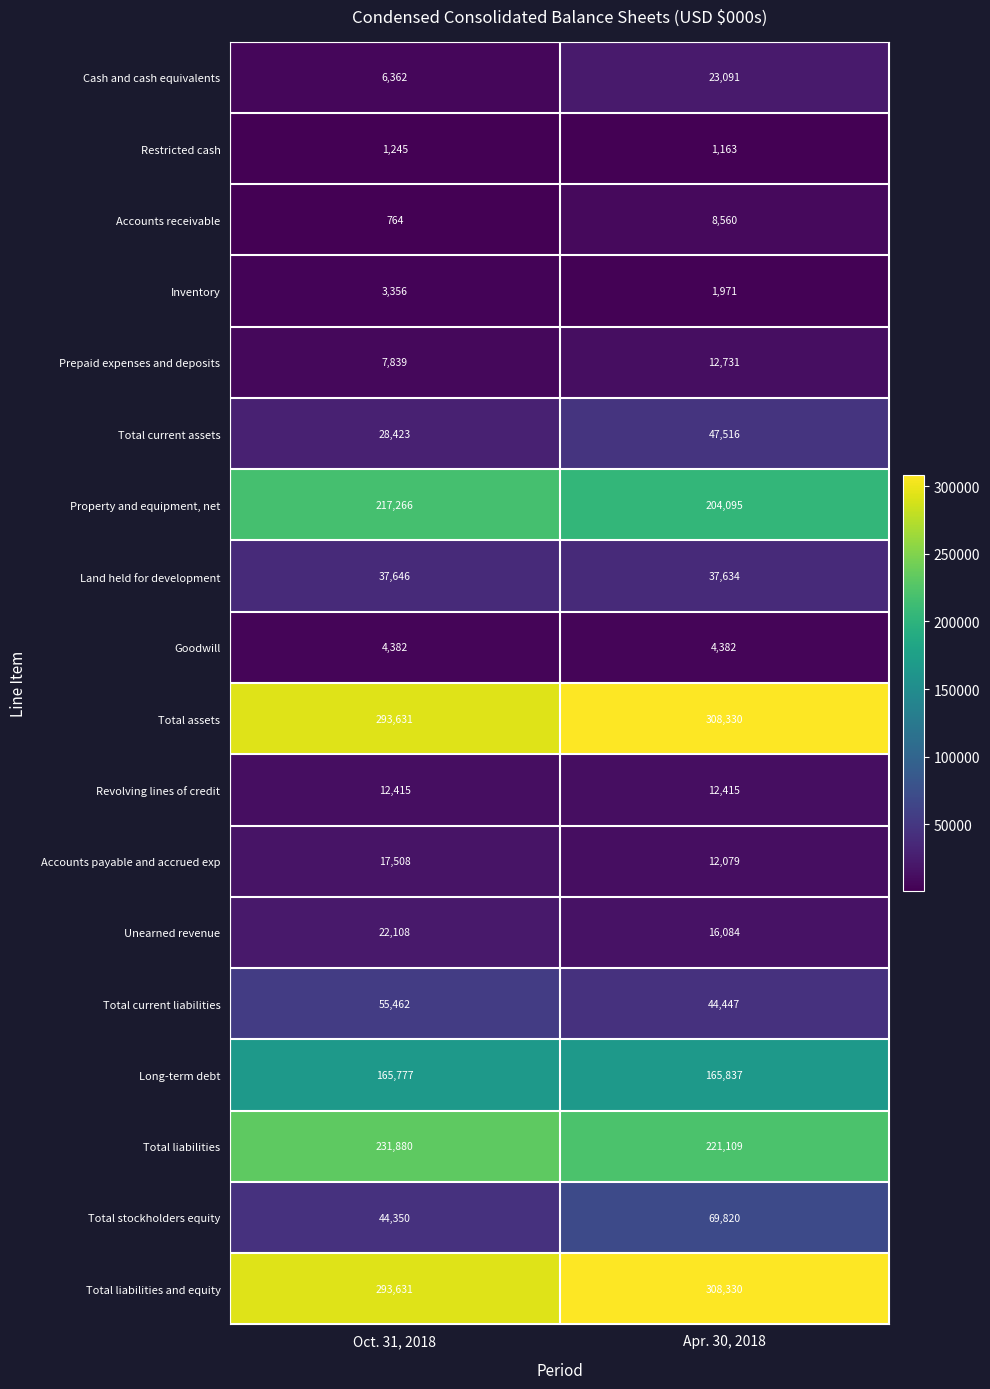

What is the sum of all Total liabilities values?

452989